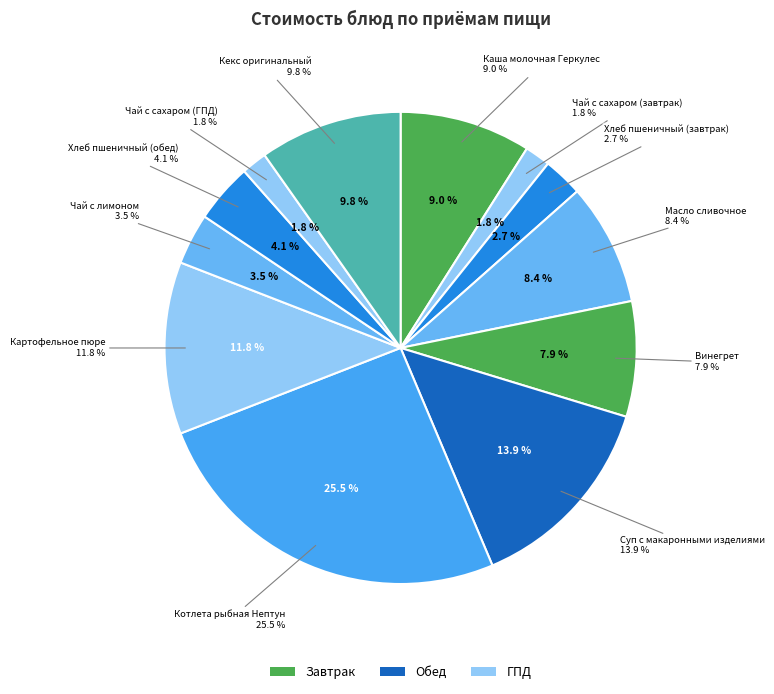

Count the number of slices in the pie.

12